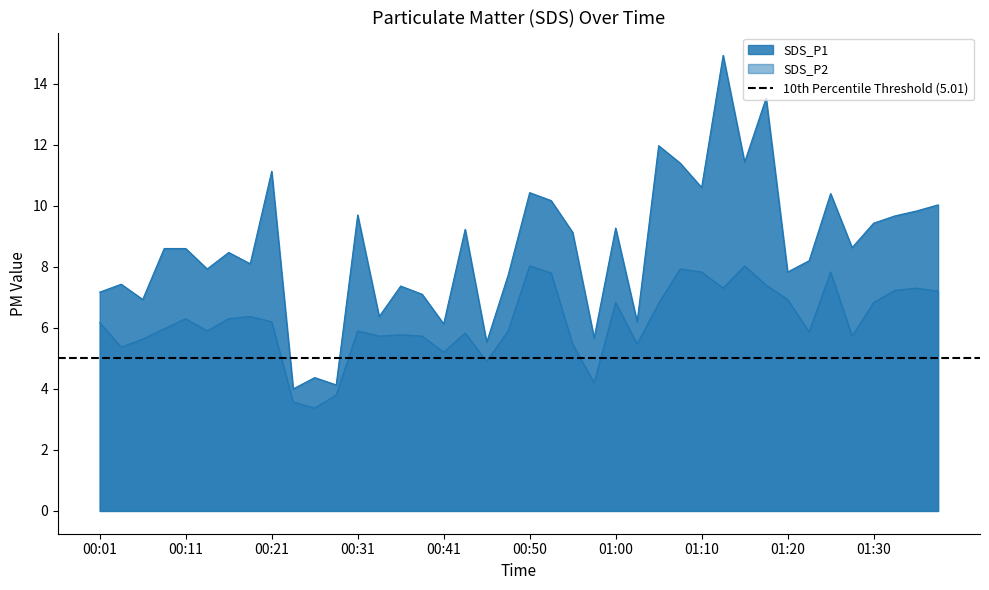

List the series in order of their overall mean, highest first.

SDS_P1, SDS_P2